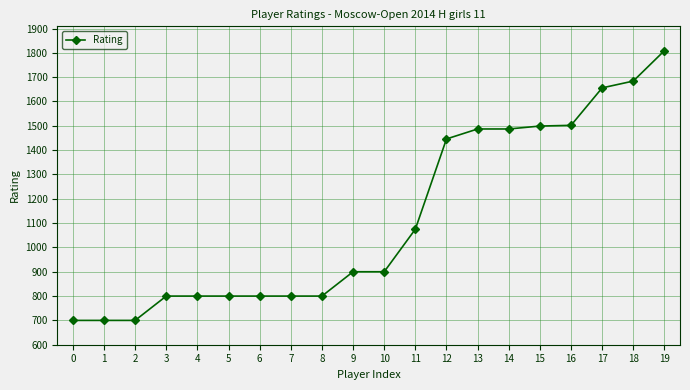

How many values are below 900?

9